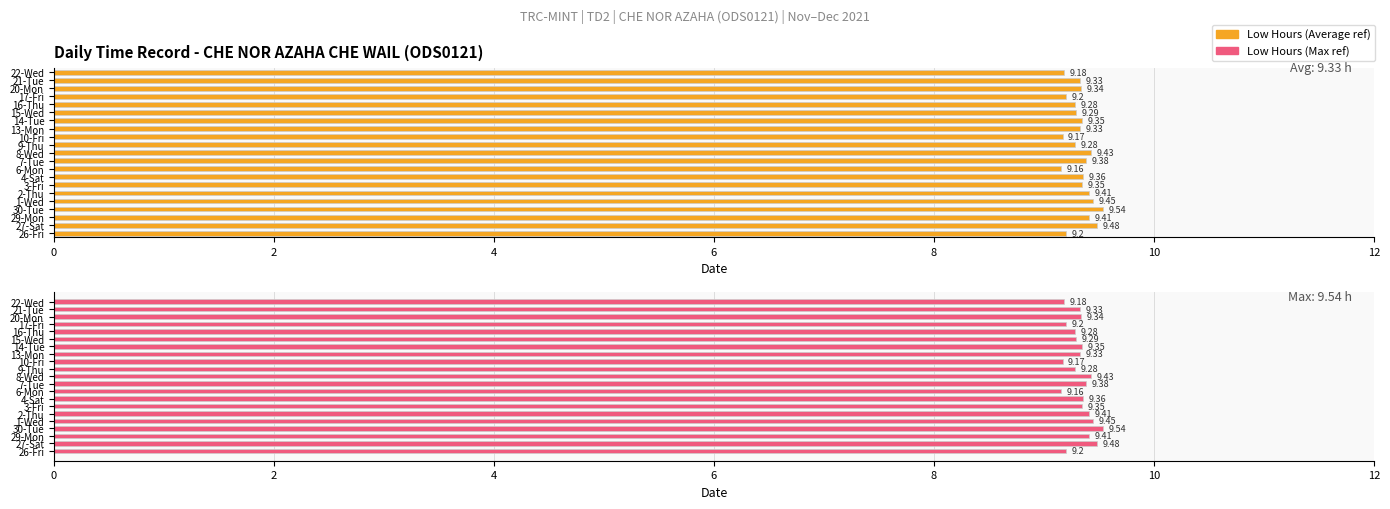

How many groups of bars are there?

21